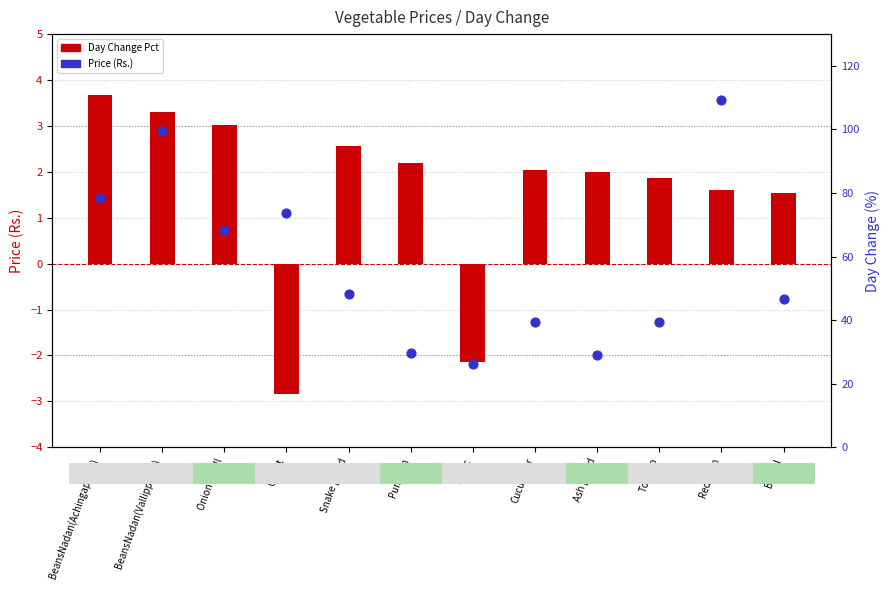

What are all the series names shown in the legend?

Day Change Pct, Price (Rs.)